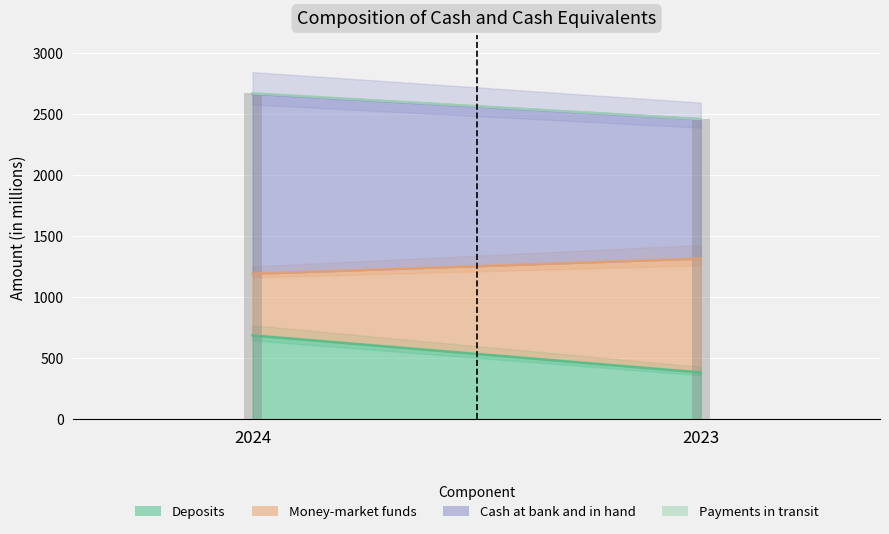

At which label does Payments in transit reach its minimum?

2023